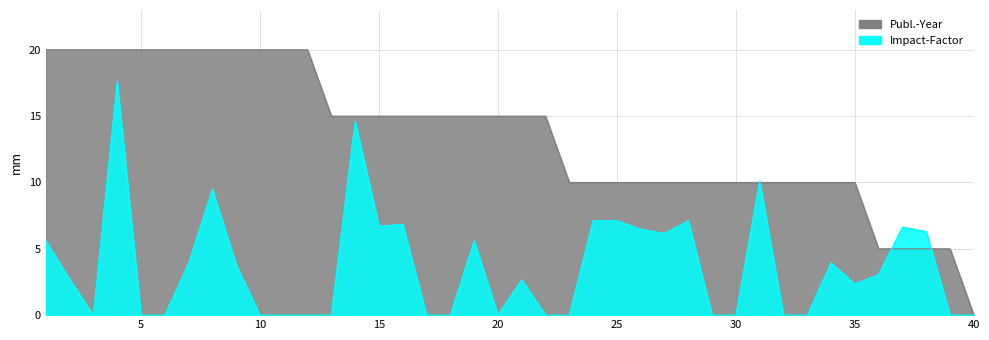

At which label is Publ.-Year closest to 10?

23